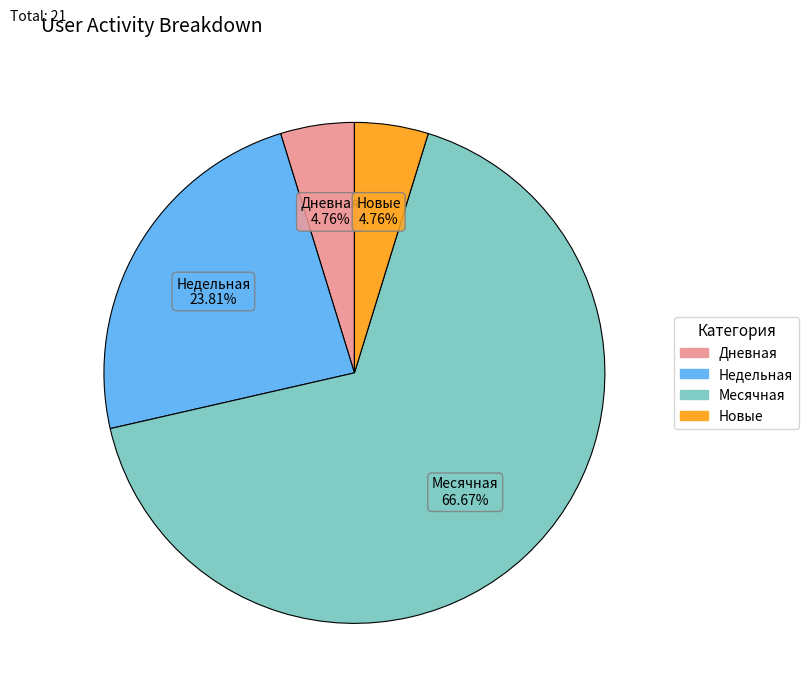

How many segments does this pie chart have?

4